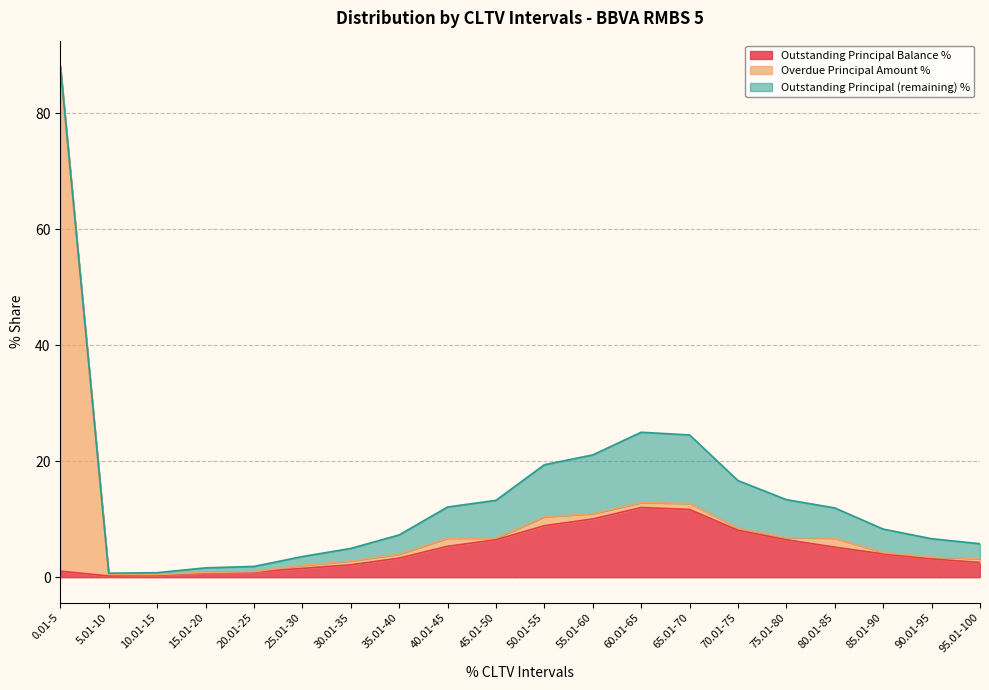

How many data points in Outstanding Principal Balance % are less than 4?

10